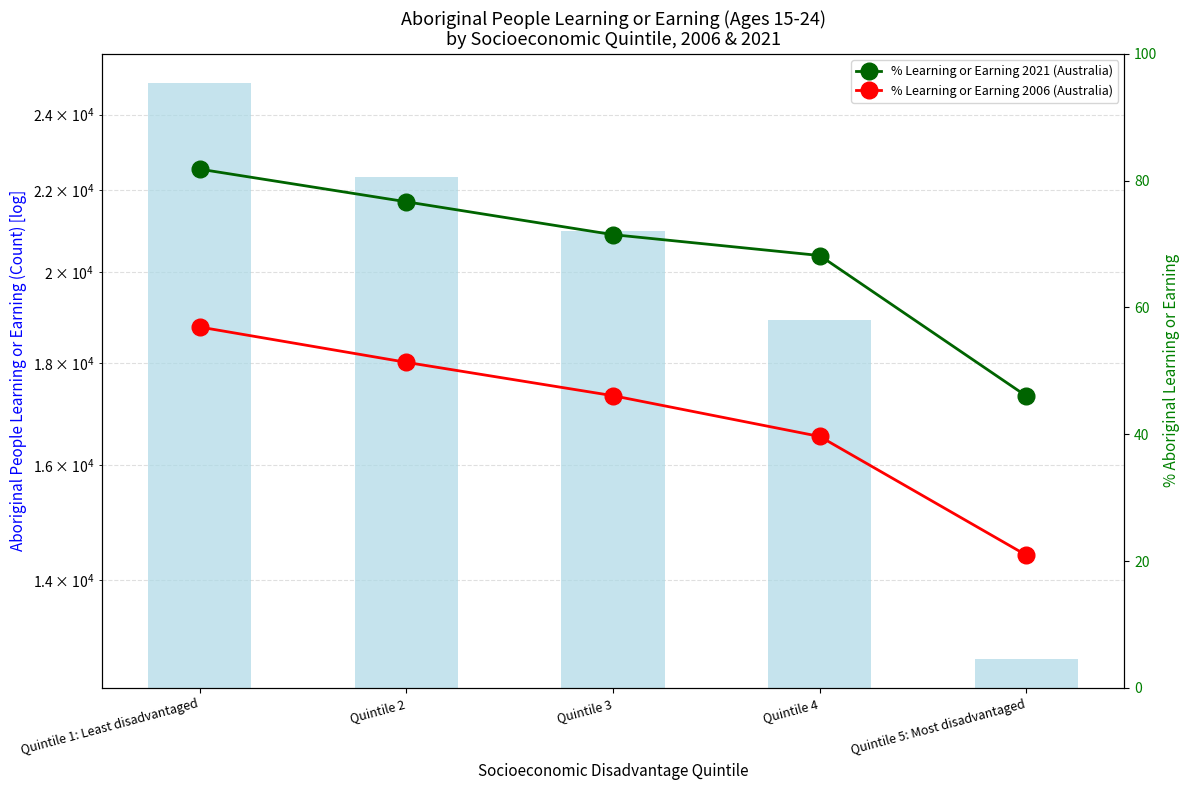

Is it true that % Learning or Earning 2021 (Australia) equals 120.4 at Quintile 1: Least disadvantaged?

False